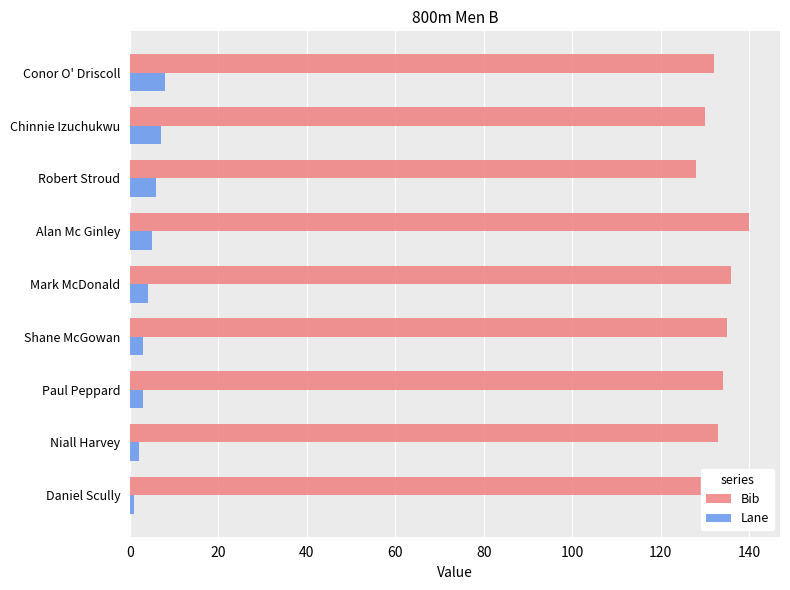

Rank the series by their maximum value, from highest to lowest.

Bib, Lane